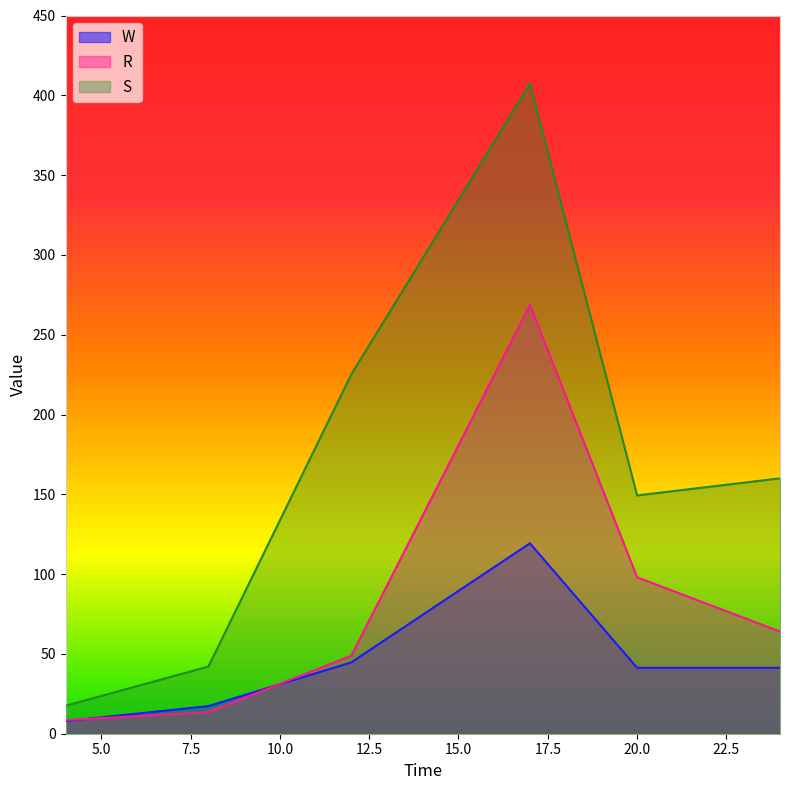

What is the difference between the maximum and second lowest values in the R series?

255.2